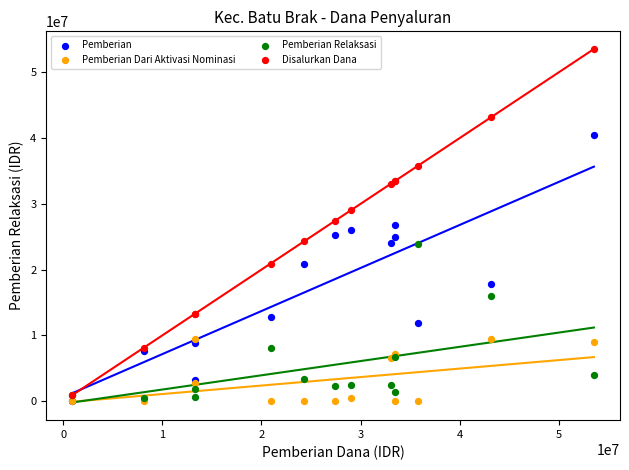

Which series contains the highest Y value?

Disalurkan Dana